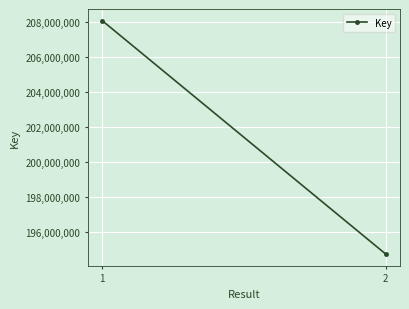

At which category does the chart reach its peak across all series?

1